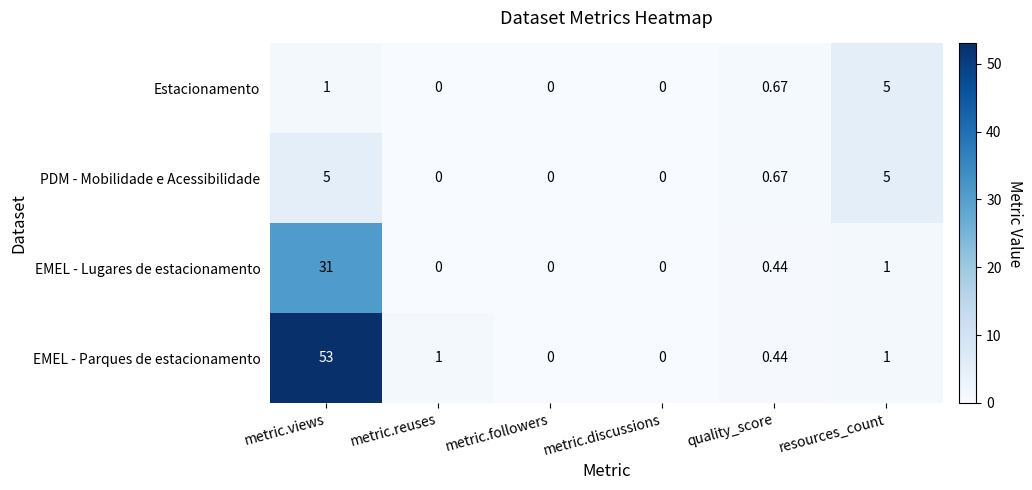

Which series has the largest range (max minus min)?

EMEL - Parques de estacionamento